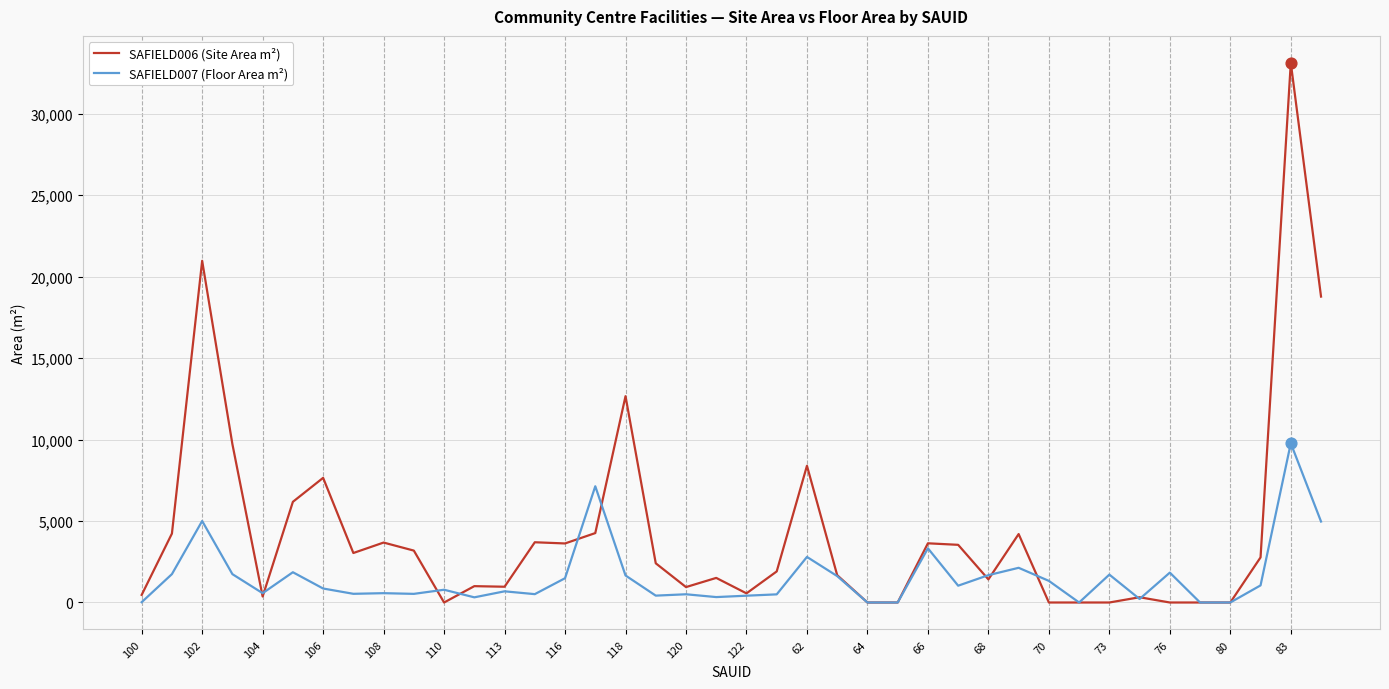

Which series has the largest total across all categories?

SAFIELD006 (Site Area m²)